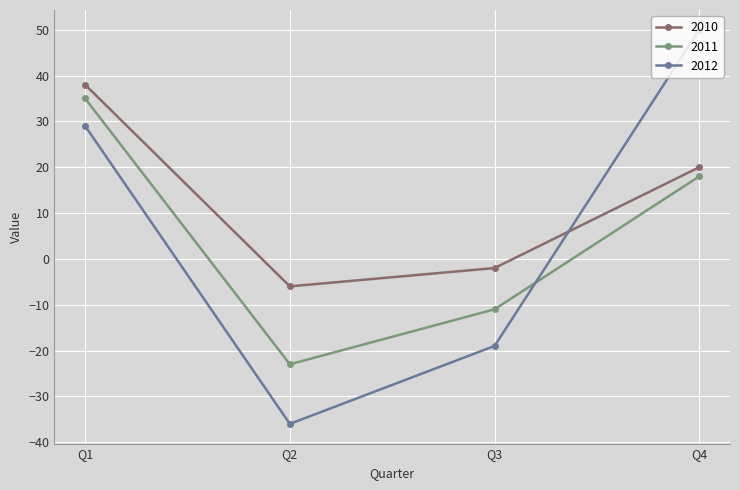

At which category does the chart reach its minimum across all series?

Q2